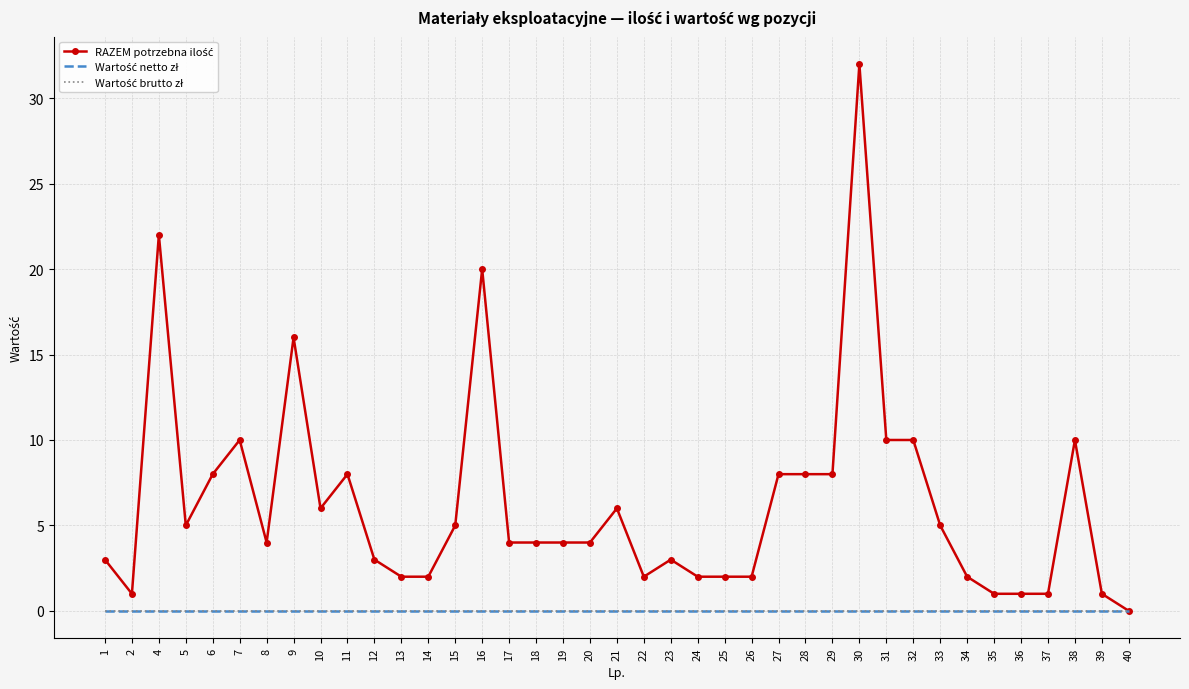

What are all the series names shown in the legend?

RAZEM potrzebna ilość, Wartość netto zł, Wartość brutto zł